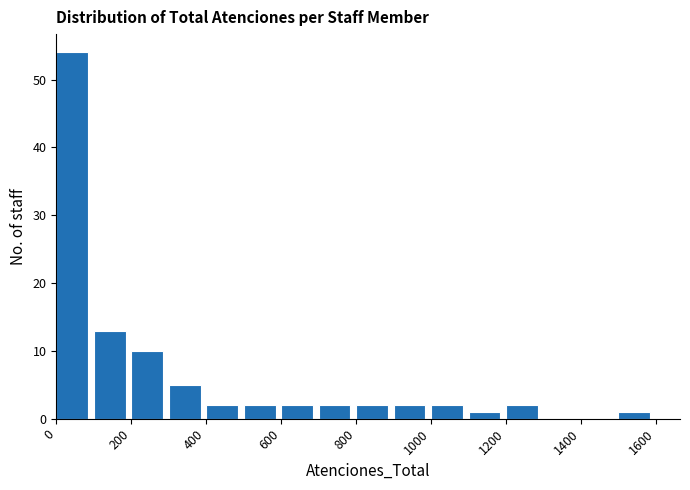

How tall is the bar that spans 0 to 100 on the x-axis? The values are not printed on the chart, so give them approximately, as read against the axis.

54